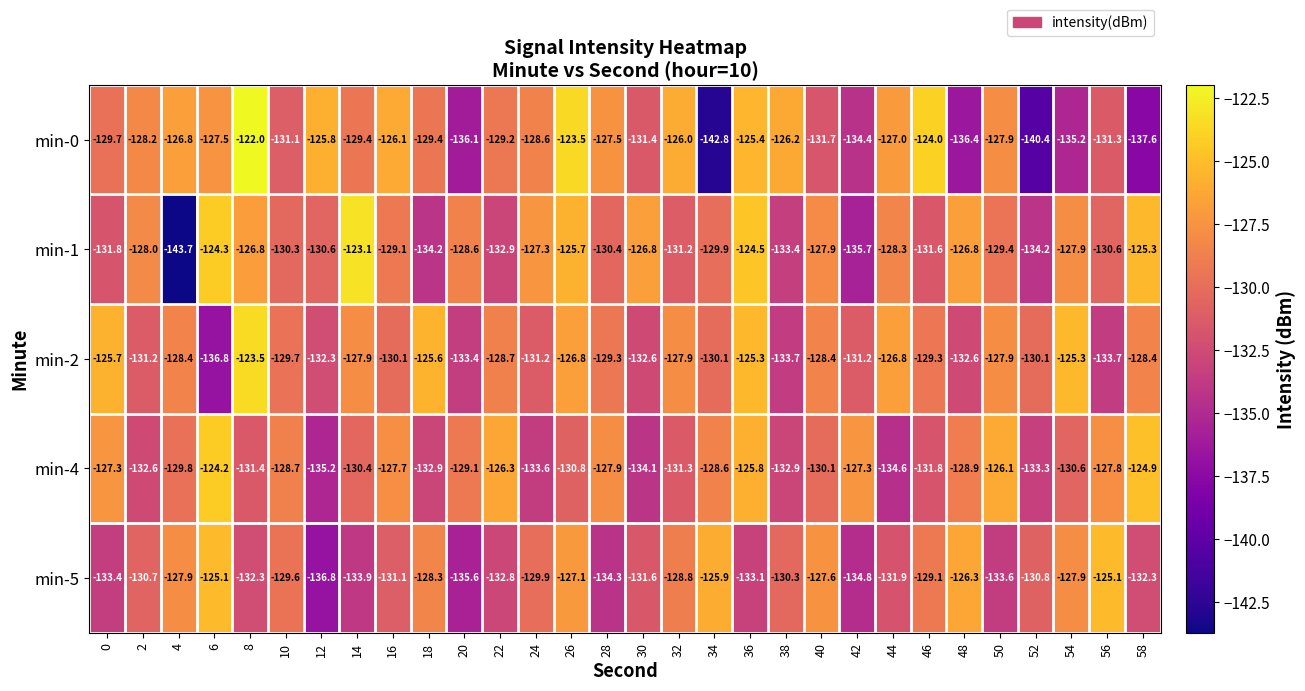

Which series changed the most between 20 and 54?

min-2